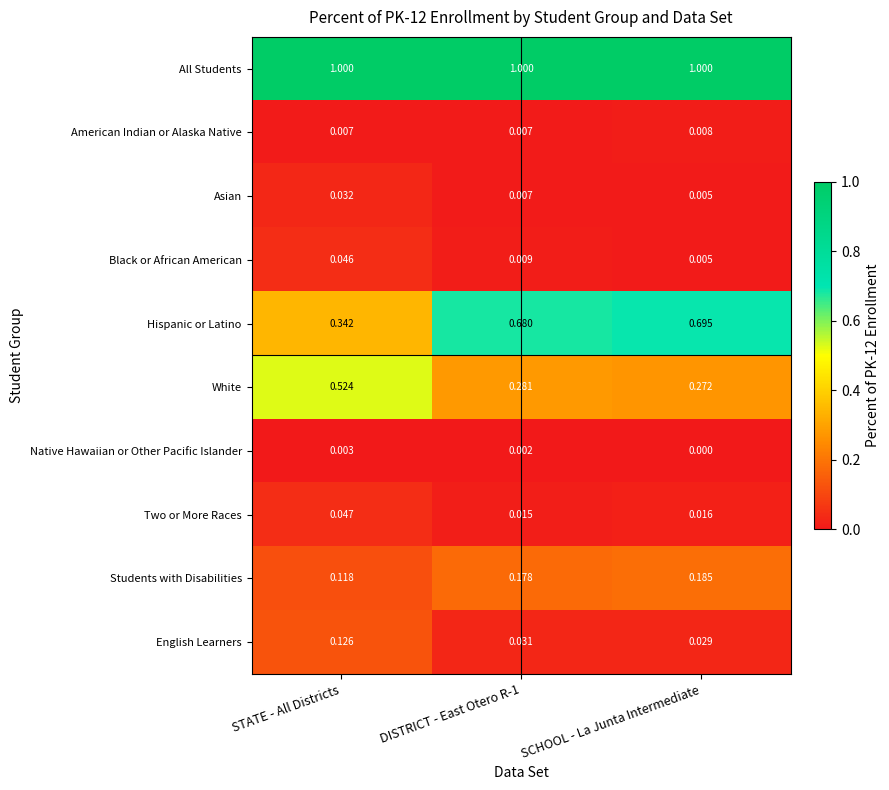

Where is Students with Disabilities nearest to the value 0?

STATE - All Districts